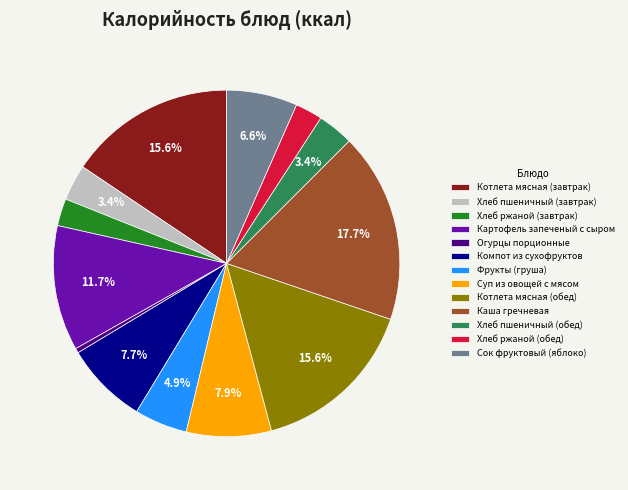

Which has a higher value, Хлеб пшеничный (обед) or Огурцы порционные?

Хлеб пшеничный (обед)